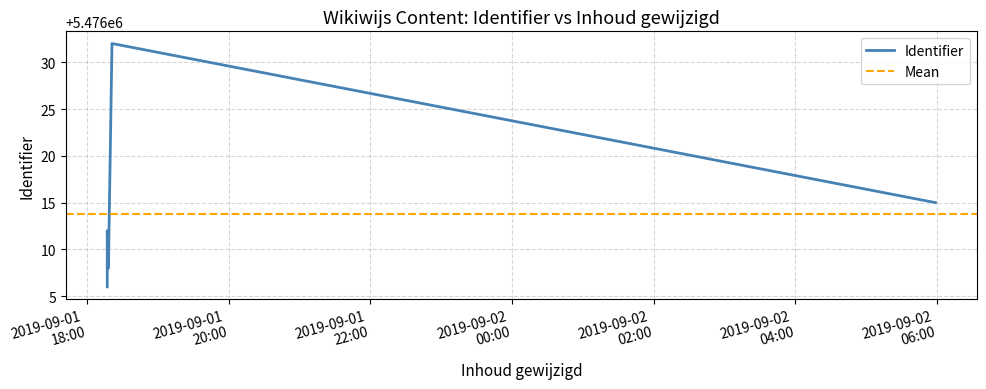

What is the value of the 1st point from the left?

5476006